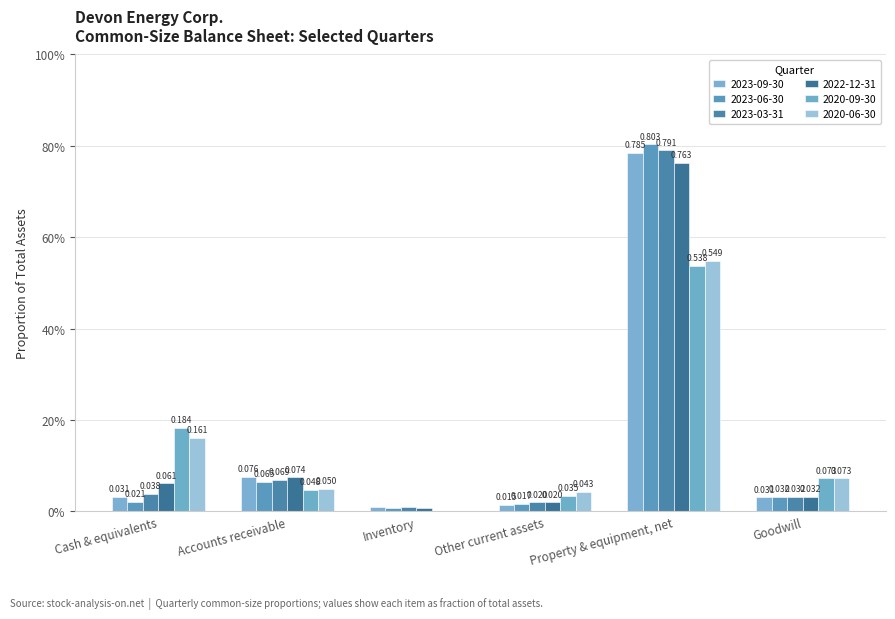

Which category has the highest value in the 2022-12-31 series?

Property & equipment, net